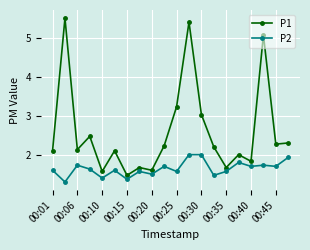

Count the number of categories in the chart.

20